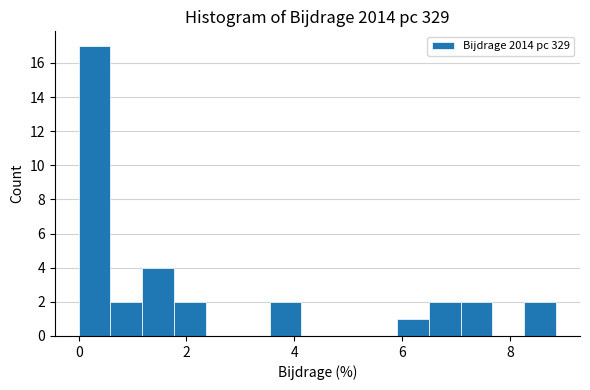

Around what value on the x-axis is the tallest bar? Give the approximate position of its centre, as read against the axis.

0.2